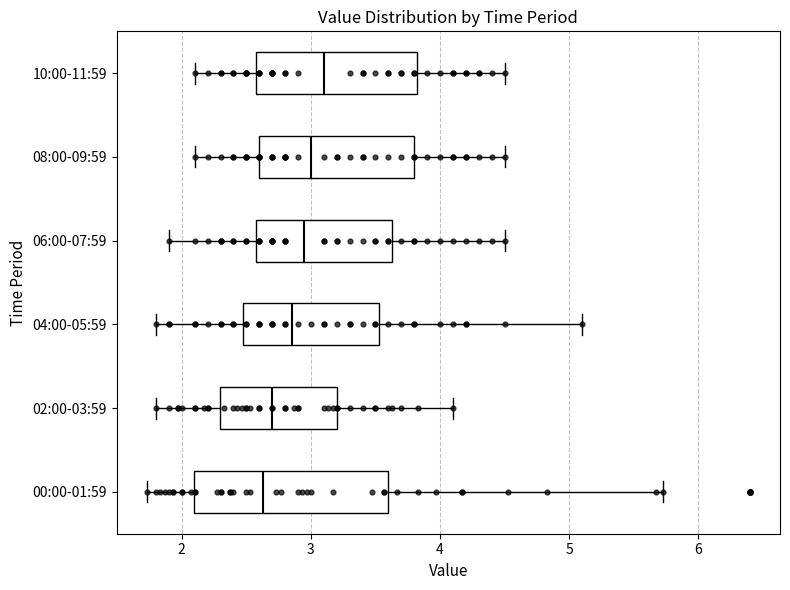

Where does the median line of the box for 02:00-03:59 sit on the x-axis? The values are not printed on the chart, so give them approximately, as read against the axis.

2.7